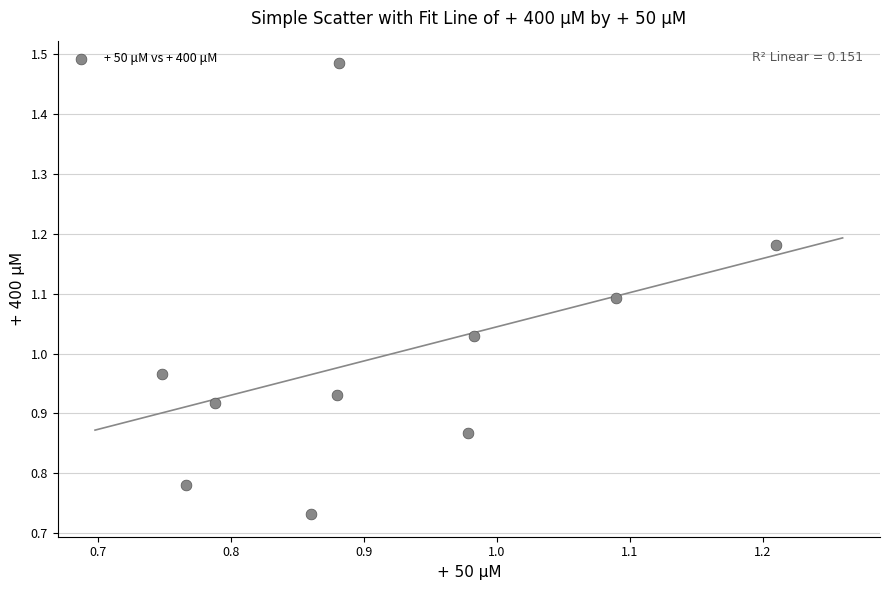

What is the range of X values (max minus min)?

0.5